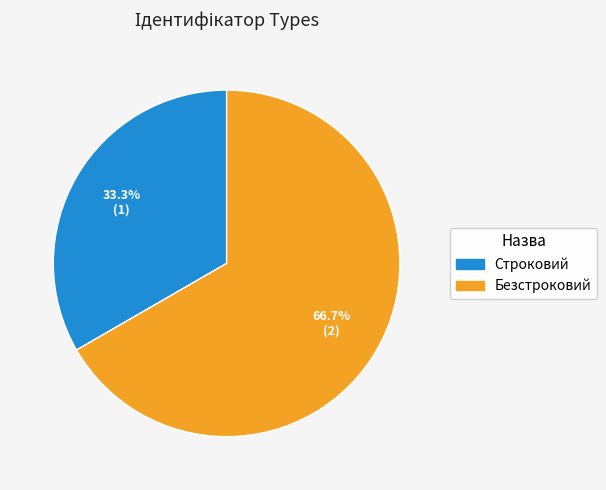

How many slices are in this pie chart?

2